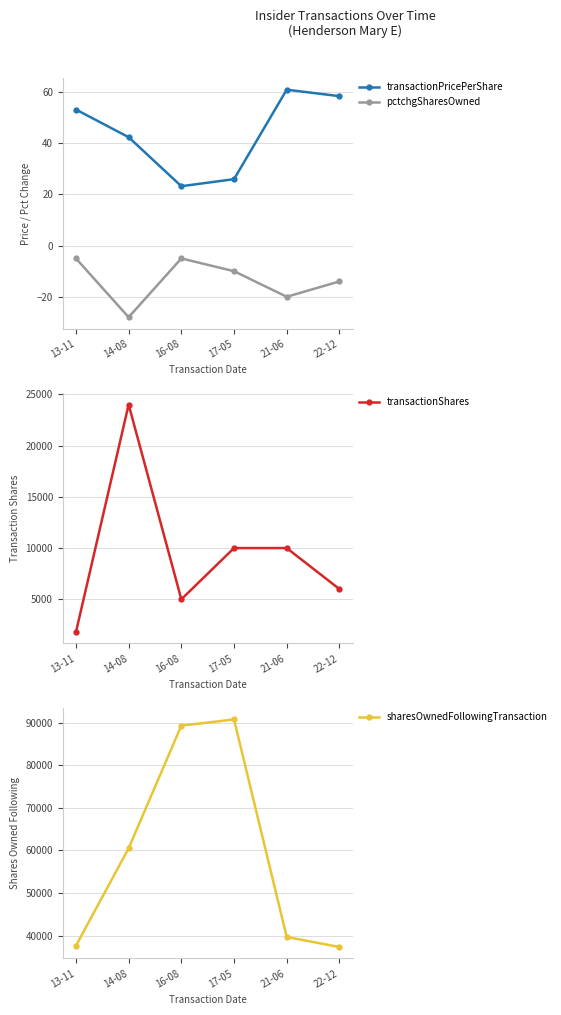

Reading left to right, extract all data points from this chart.

transactionPricePerShare: 53.2	42.4	23.2	26.0	61.0	58.5
pctchgSharesOwned: -5.0	-28.0	-5.0	-10.0	-20.0	-14.0
transactionShares: 1800.0	24000.0	5000.0	10000.0	10000.0	6000.0
sharesOwnedFollowingTransaction: 37608.0	60493.0	89284.0	90724.0	39667.0	37315.0